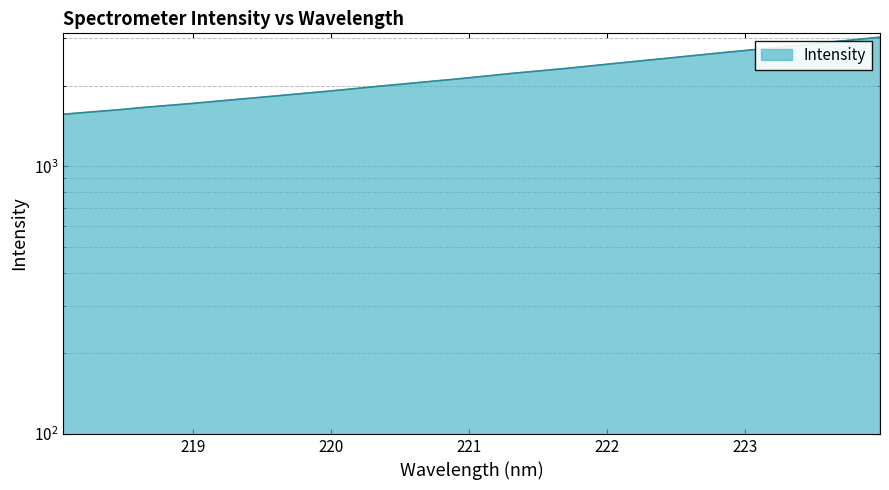

What is the ratio of the value at 222.4538 to the value at 220.1623?

1.3